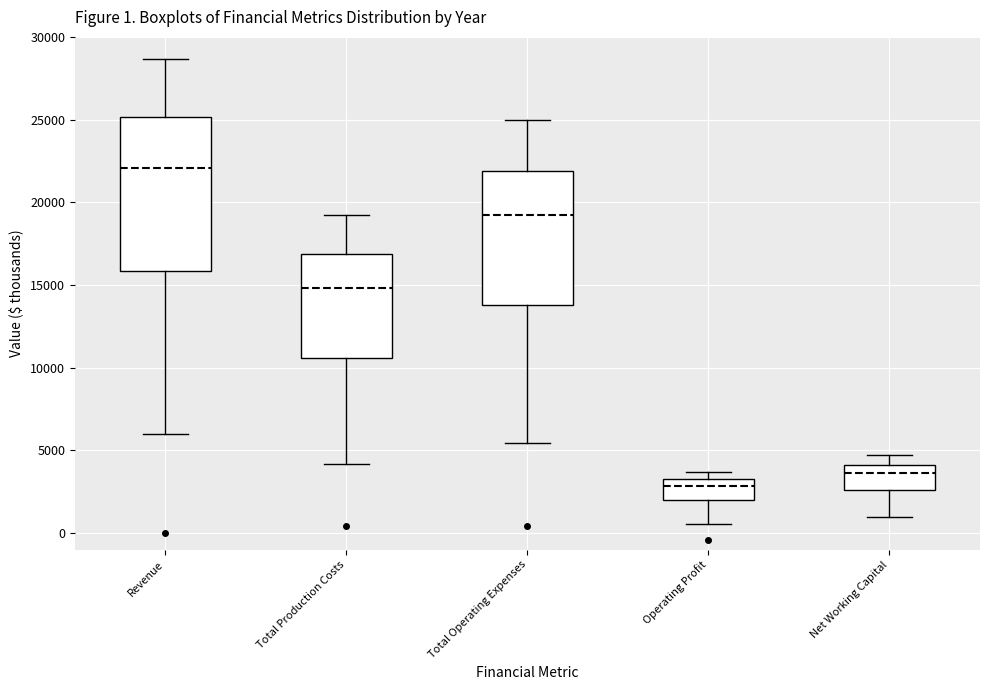

Which box has the highest median line?

Revenue